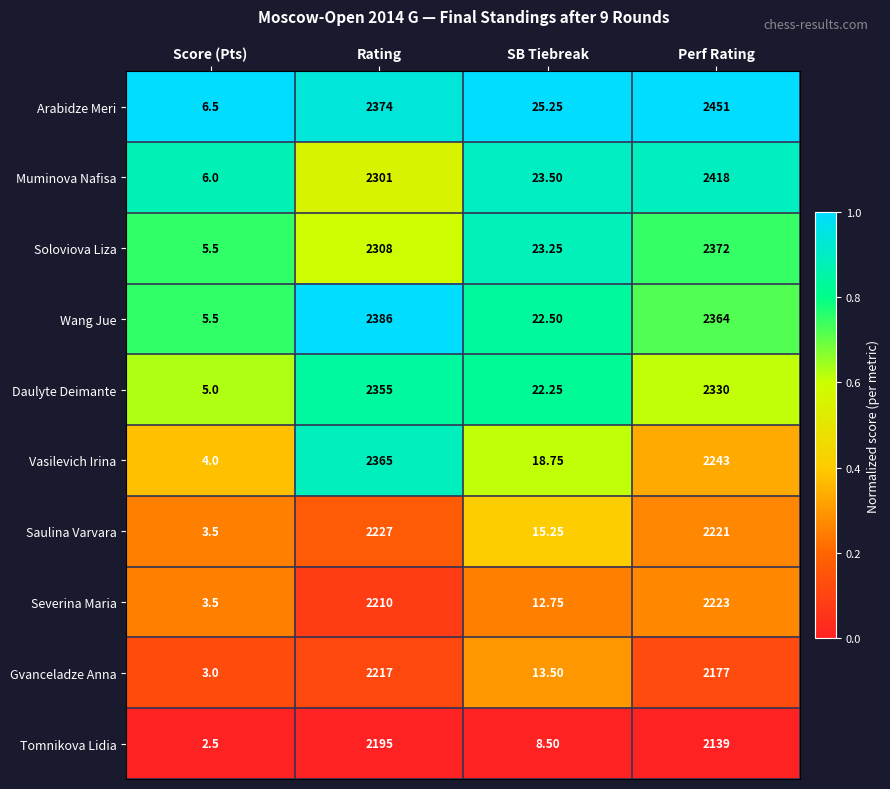

Which series has the largest total across all categories?

Arabidze Meri